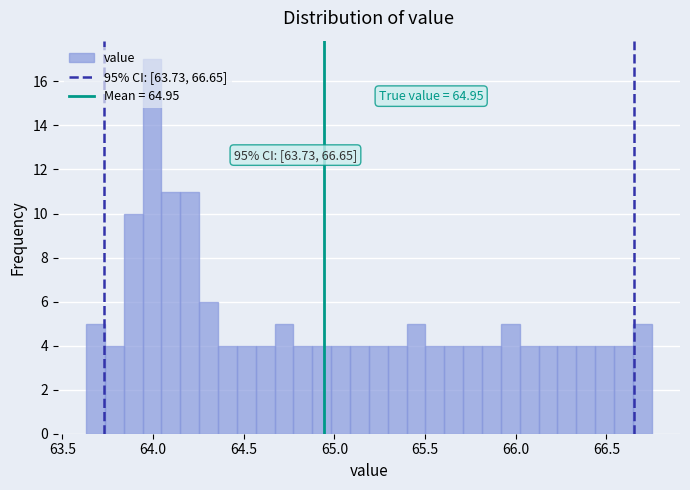

Read against the x-axis, roughly where is the centre of the tallest bar?

64.00